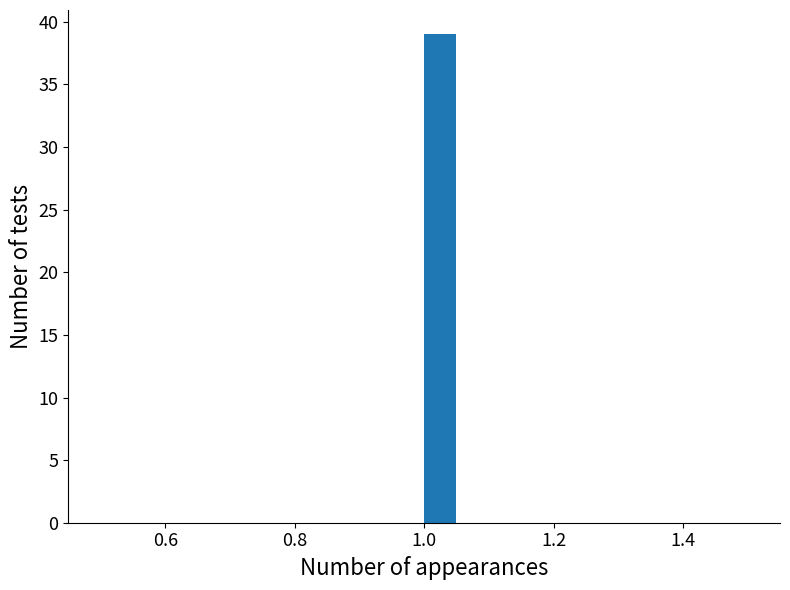

Around what value on the x-axis is the tallest bar? Give the approximate position of its centre, as read against the axis.

1.02